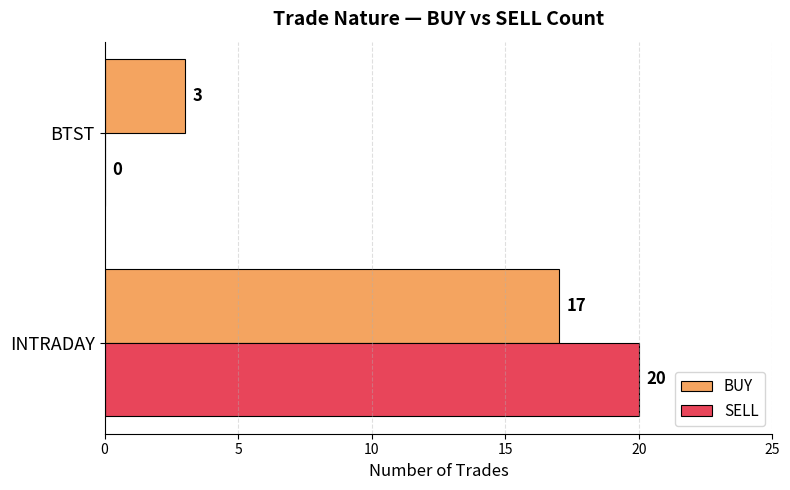

Is it true that BUY equals 1 at BTST?

False